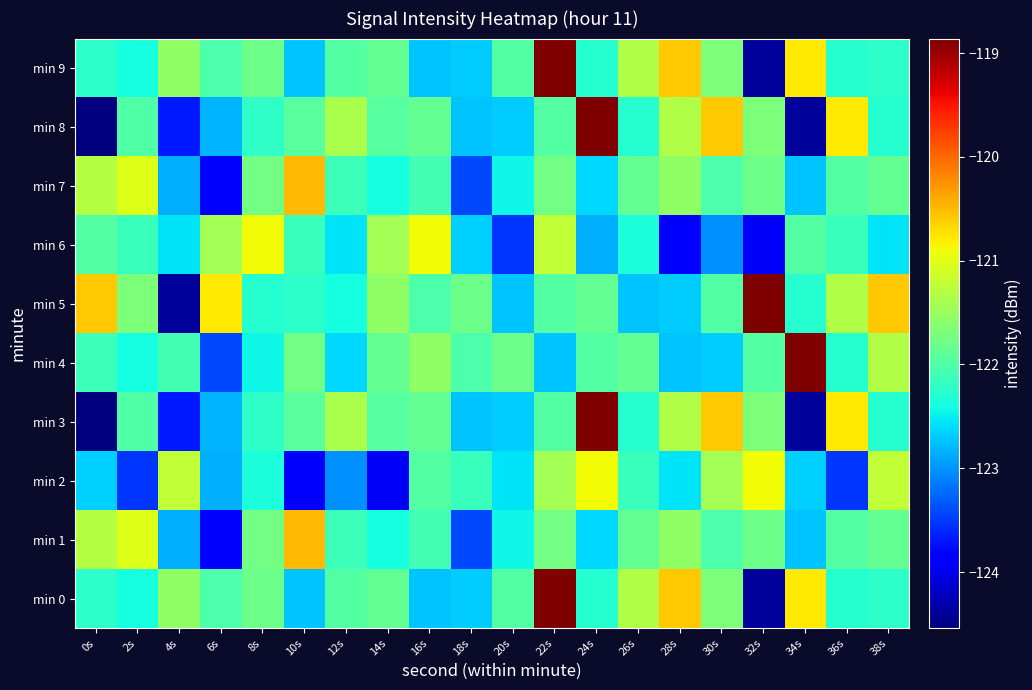

Reading left to right, what are all the values shown in this chart?

min 0: 0s=-122.2	2s=-122.4	4s=-121.5	6s=-122.0	8s=-121.8	10s=-122.7	12s=-122.0	14s=-121.9	16s=-122.7	18s=-122.7	20s=-122.0	22s=-118.9	24s=-122.3	26s=-121.3	28s=-120.6	30s=-121.7	32s=-124.4	34s=-120.8	36s=-122.3	38s=-122.2
min 1: 0s=-121.3	2s=-121.0	4s=-122.8	6s=-123.8	8s=-121.8	10s=-120.5	12s=-122.1	14s=-122.4	16s=-122.1	18s=-123.4	20s=-122.4	22s=-121.8	24s=-122.6	26s=-121.9	28s=-121.5	30s=-122.0	32s=-121.8	34s=-122.7	36s=-122.0	38s=-121.9
min 2: 0s=-122.7	2s=-123.5	4s=-121.2	6s=-122.8	8s=-122.3	10s=-123.8	12s=-123.0	14s=-123.9	16s=-122.0	18s=-122.2	20s=-122.5	22s=-121.4	24s=-120.9	26s=-122.2	28s=-122.5	30s=-121.4	32s=-120.9	34s=-122.7	36s=-123.5	38s=-121.2
min 3: 0s=-124.5	2s=-122.0	4s=-123.7	6s=-122.8	8s=-122.2	10s=-121.9	12s=-121.4	14s=-122.0	16s=-121.9	18s=-122.7	20s=-122.7	22s=-122.0	24s=-118.9	26s=-122.3	28s=-121.3	30s=-120.6	32s=-121.7	34s=-124.4	36s=-120.8	38s=-122.3
min 4: 0s=-122.1	2s=-122.4	4s=-122.1	6s=-123.4	8s=-122.4	10s=-121.8	12s=-122.6	14s=-121.9	16s=-121.5	18s=-122.0	20s=-121.8	22s=-122.7	24s=-122.0	26s=-121.9	28s=-122.7	30s=-122.7	32s=-122.0	34s=-118.9	36s=-122.3	38s=-121.3
min 5: 0s=-120.6	2s=-121.7	4s=-124.4	6s=-120.8	8s=-122.3	10s=-122.2	12s=-122.4	14s=-121.5	16s=-122.0	18s=-121.8	20s=-122.7	22s=-122.0	24s=-121.9	26s=-122.7	28s=-122.7	30s=-122.0	32s=-118.9	34s=-122.3	36s=-121.3	38s=-120.6
min 6: 0s=-122.0	2s=-122.2	4s=-122.5	6s=-121.4	8s=-120.9	10s=-122.2	12s=-122.5	14s=-121.4	16s=-120.9	18s=-122.7	20s=-123.5	22s=-121.2	24s=-122.8	26s=-122.3	28s=-123.8	30s=-123.0	32s=-123.9	34s=-122.0	36s=-122.2	38s=-122.5
min 7: 0s=-121.3	2s=-121.0	4s=-122.8	6s=-123.8	8s=-121.8	10s=-120.5	12s=-122.1	14s=-122.4	16s=-122.1	18s=-123.4	20s=-122.4	22s=-121.8	24s=-122.6	26s=-121.9	28s=-121.5	30s=-122.0	32s=-121.8	34s=-122.7	36s=-122.0	38s=-121.9
min 8: 0s=-124.5	2s=-122.0	4s=-123.7	6s=-122.8	8s=-122.2	10s=-121.9	12s=-121.4	14s=-122.0	16s=-121.9	18s=-122.7	20s=-122.7	22s=-122.0	24s=-118.9	26s=-122.3	28s=-121.3	30s=-120.6	32s=-121.7	34s=-124.4	36s=-120.8	38s=-122.3
min 9: 0s=-122.2	2s=-122.4	4s=-121.5	6s=-122.0	8s=-121.8	10s=-122.7	12s=-122.0	14s=-121.9	16s=-122.7	18s=-122.7	20s=-122.0	22s=-118.9	24s=-122.3	26s=-121.3	28s=-120.6	30s=-121.7	32s=-124.4	34s=-120.8	36s=-122.3	38s=-122.2